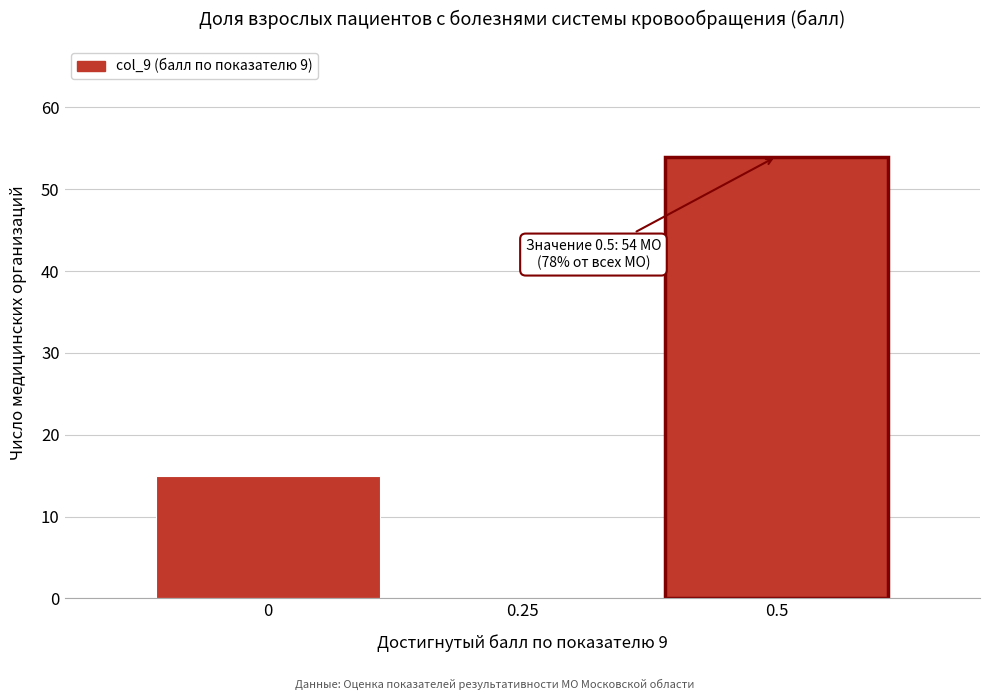

Over which range of the x-axis is the bar tallest?

0.375 to 0.625